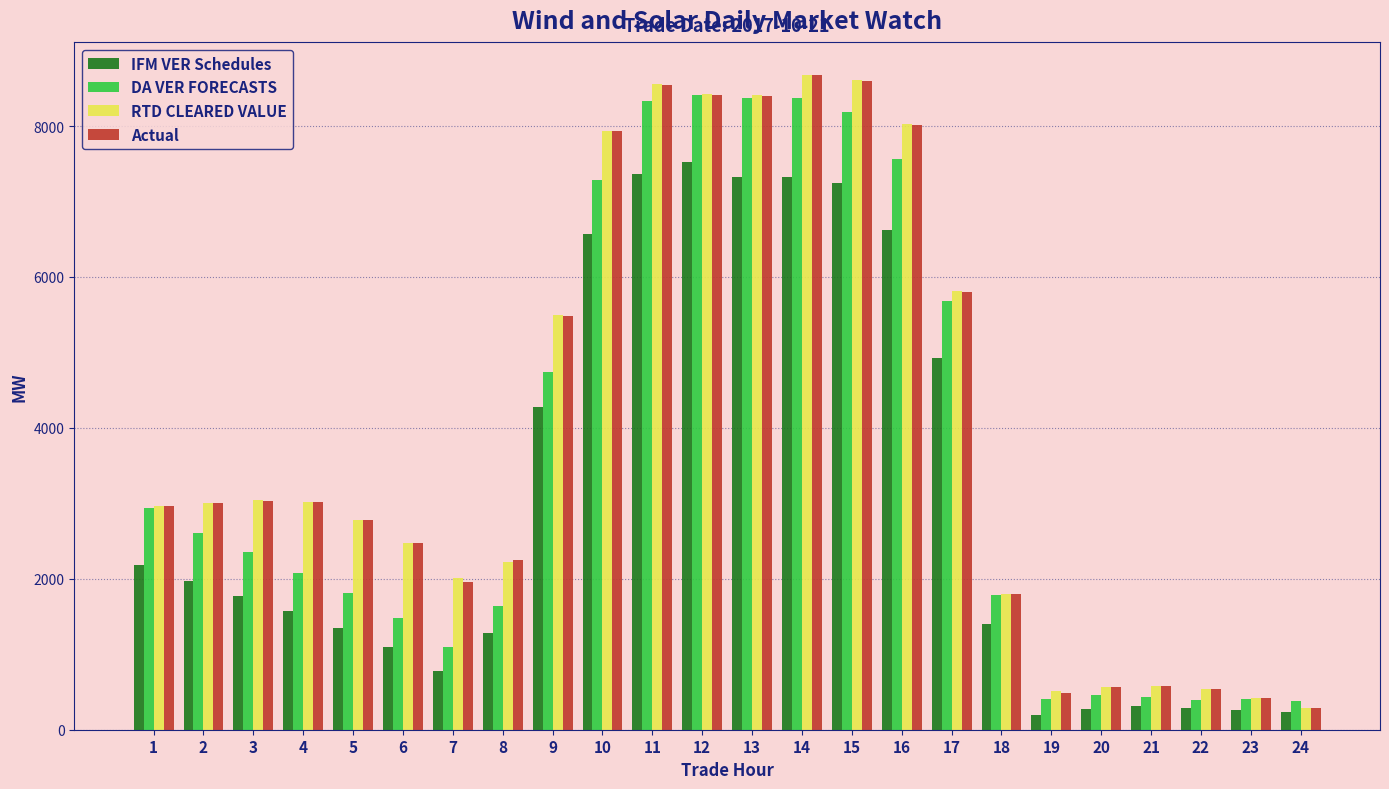

Is the value of RTD CLEARED VALUE at 10 greater than the value of DA VER FORECASTS at 18?

Yes